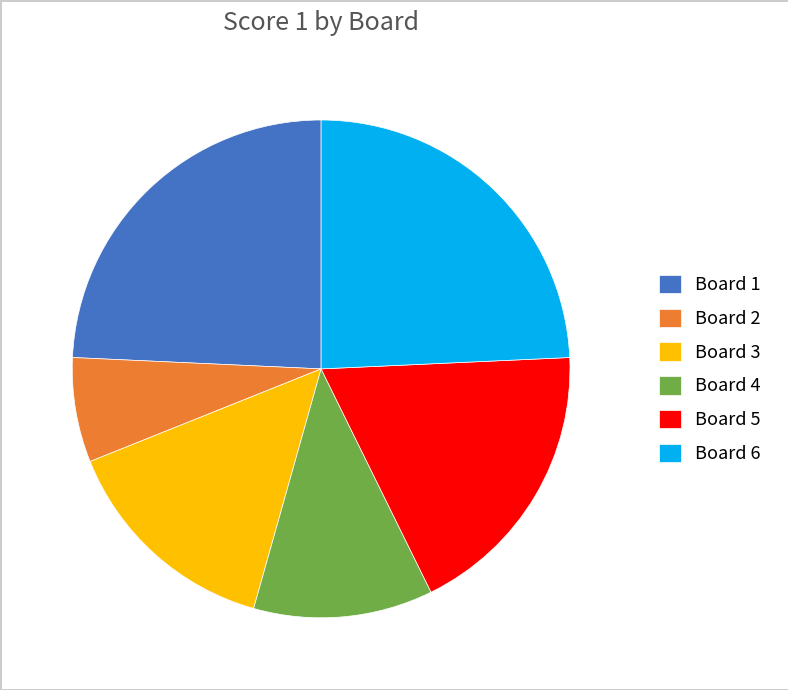

Is there a majority slice in this chart?

No